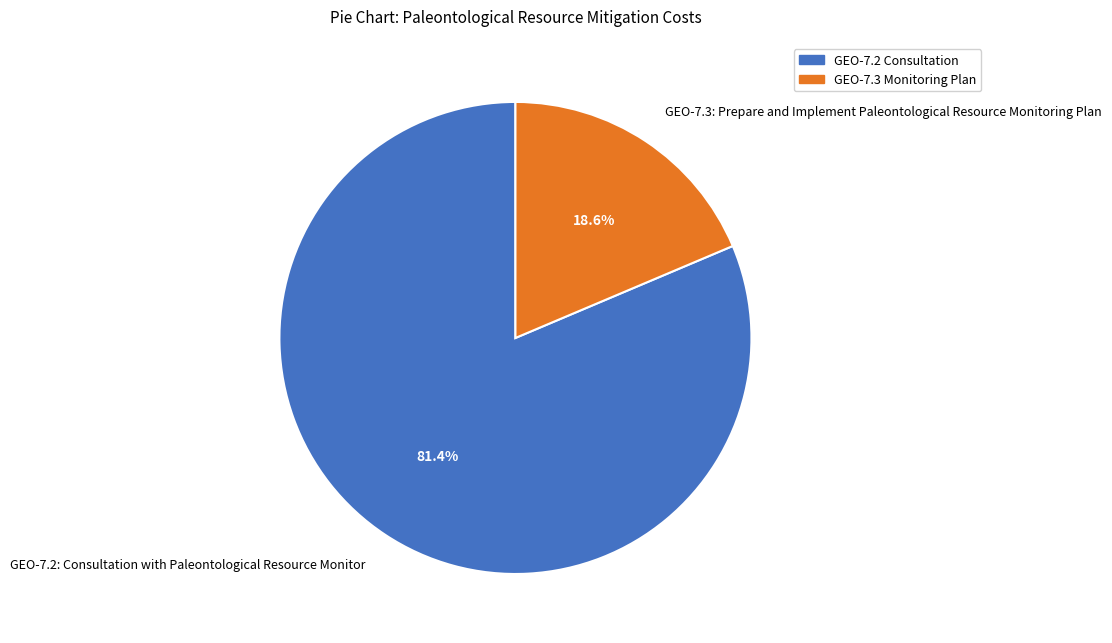

Between GEO-7.2: Consultation with Paleontological Resource Monitor and GEO-7.3: Prepare and Implement Paleontological Resource Monitoring Plan, which is larger?

GEO-7.2: Consultation with Paleontological Resource Monitor